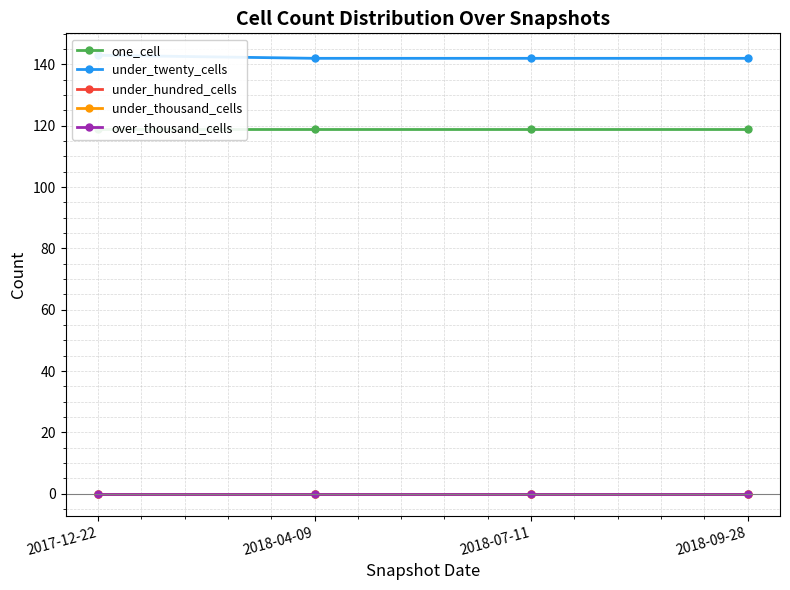

At which label is one_cell closest to 119?

2017-12-22